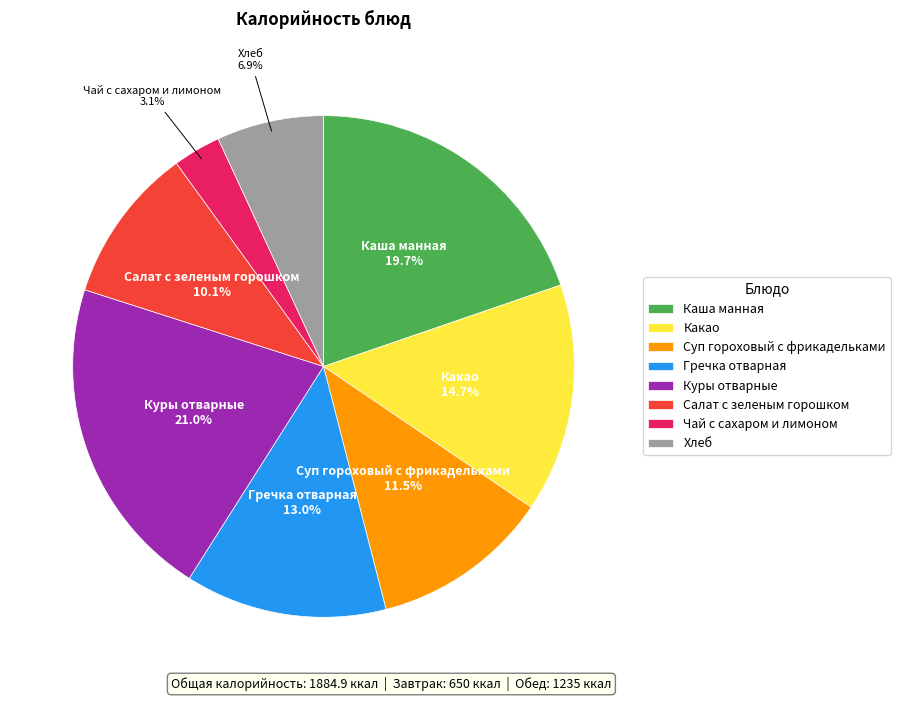

What portion of the pie excludes Каша манная?

80.3%